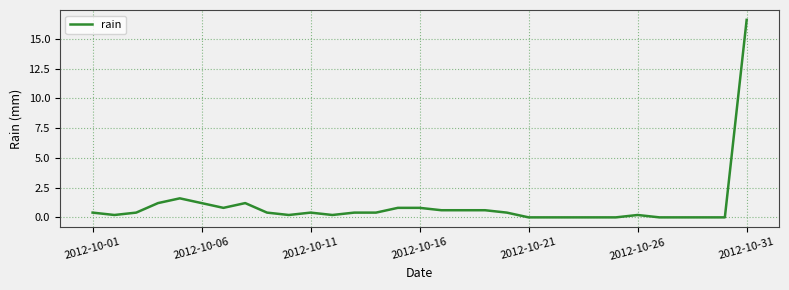

Reading right to left, transcribe all the data shown in this chart.

16.6	0.0	0.0	0.0	0.0	0.2	0.0	0.0	0.0	0.0	0.0	0.4	0.6	0.6	0.6	0.8	0.8	0.4	0.4	0.2	0.4	0.2	0.4	1.2	0.8	1.2	1.6	1.2	0.4	0.2	0.4